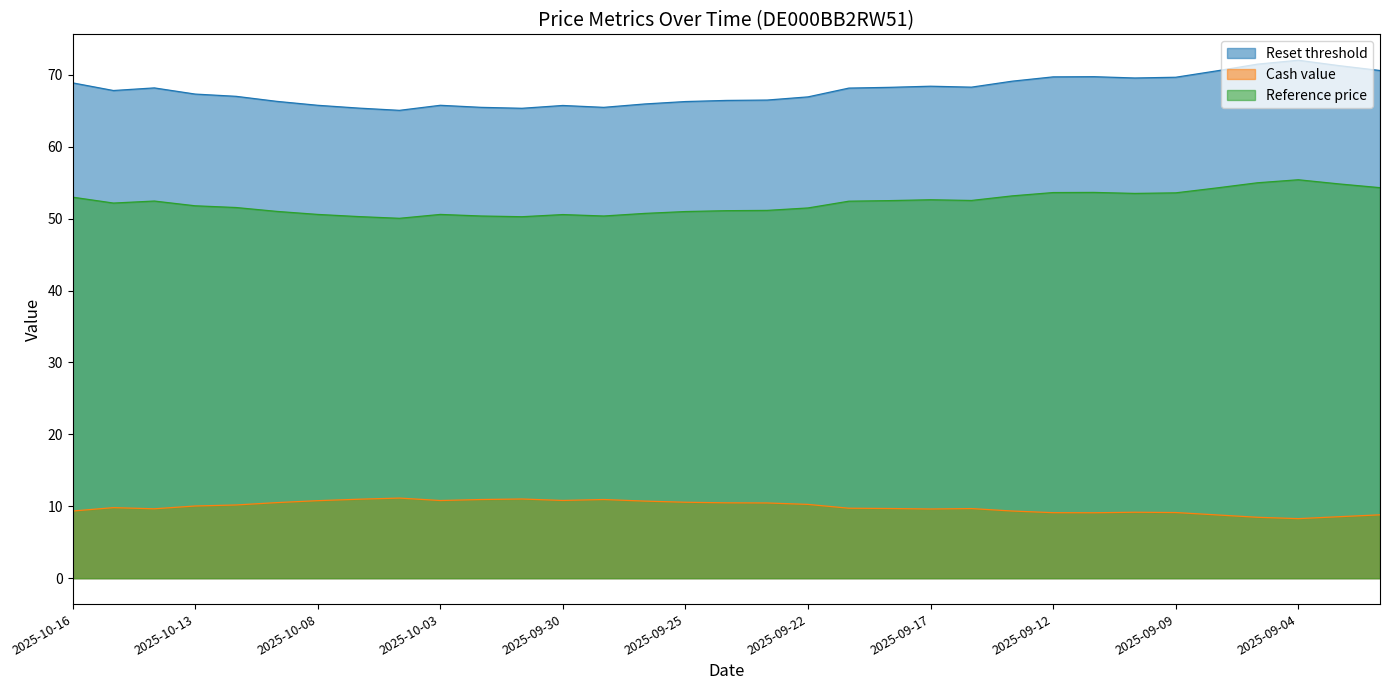

The Reference price series shows 50.6 at 2025-10-03. True or false?

True